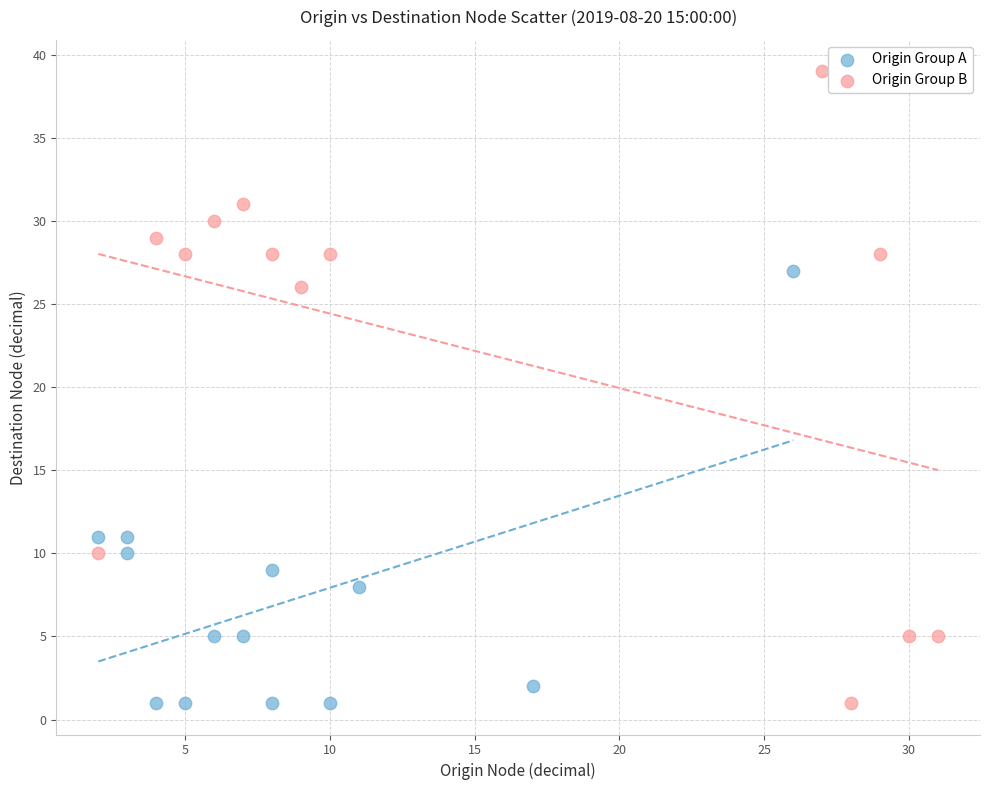

Which series has the widest spread of Y values?

Origin Group B